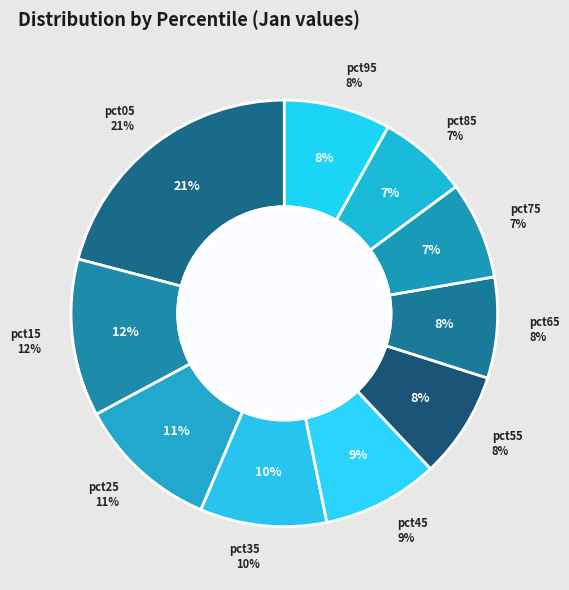

What is the total percentage of pct05 and pct55?

29.0%